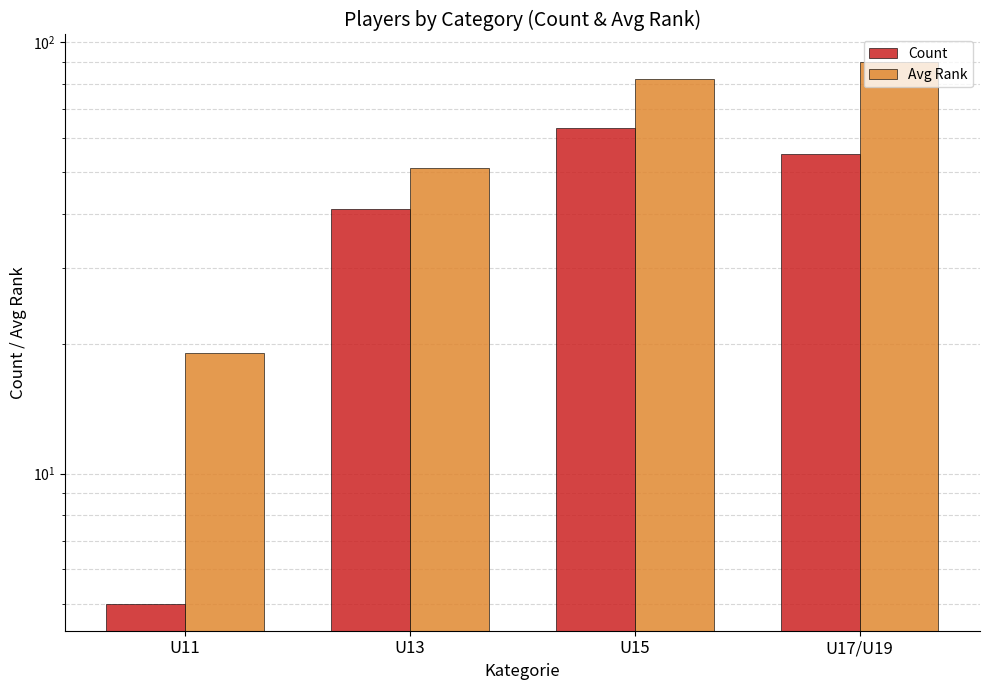

What is the minimum value for Count?

5